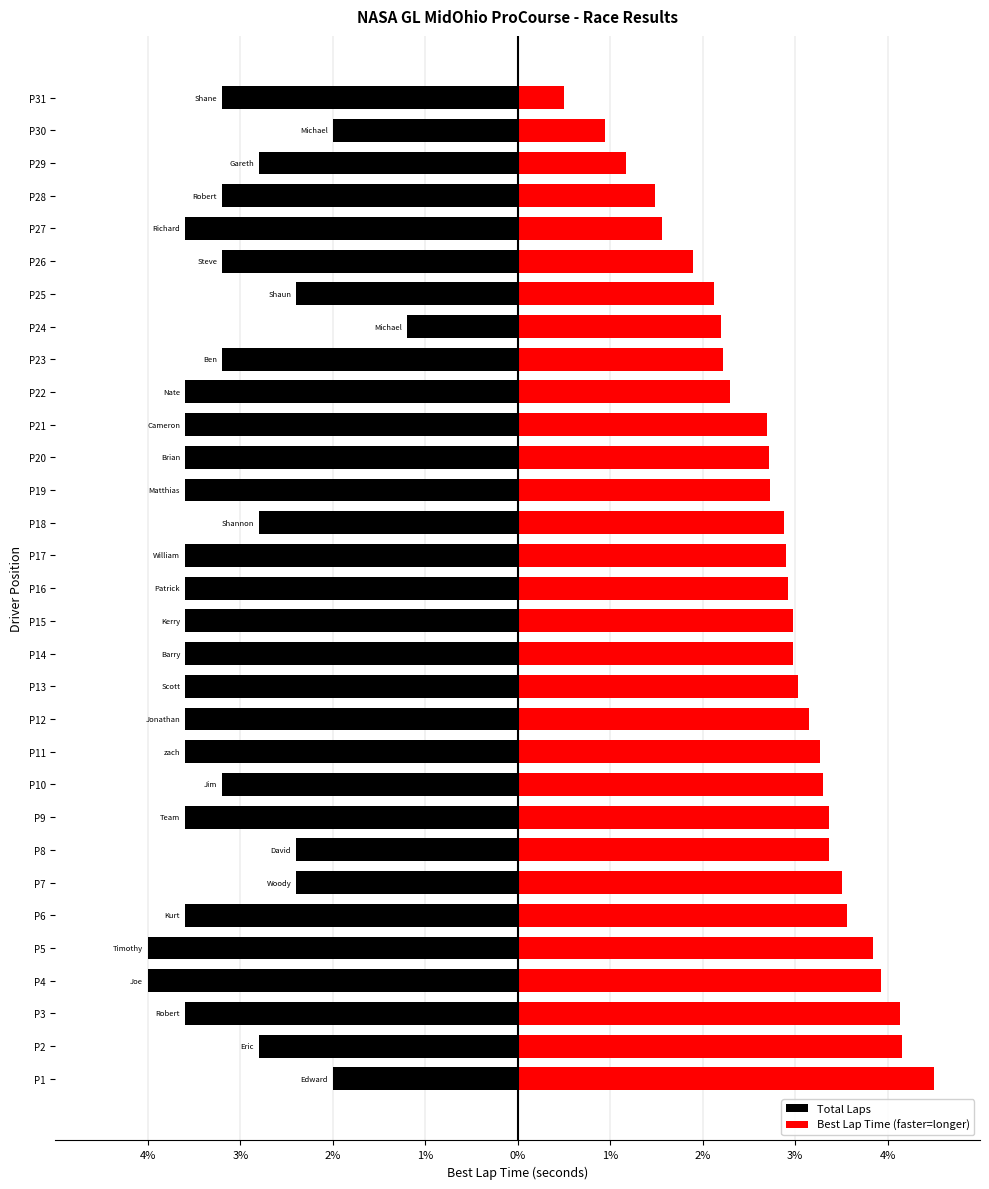

Is the value of Best Lap Time (faster=longer) at P4 greater than the value of Total Laps at P23?

Yes